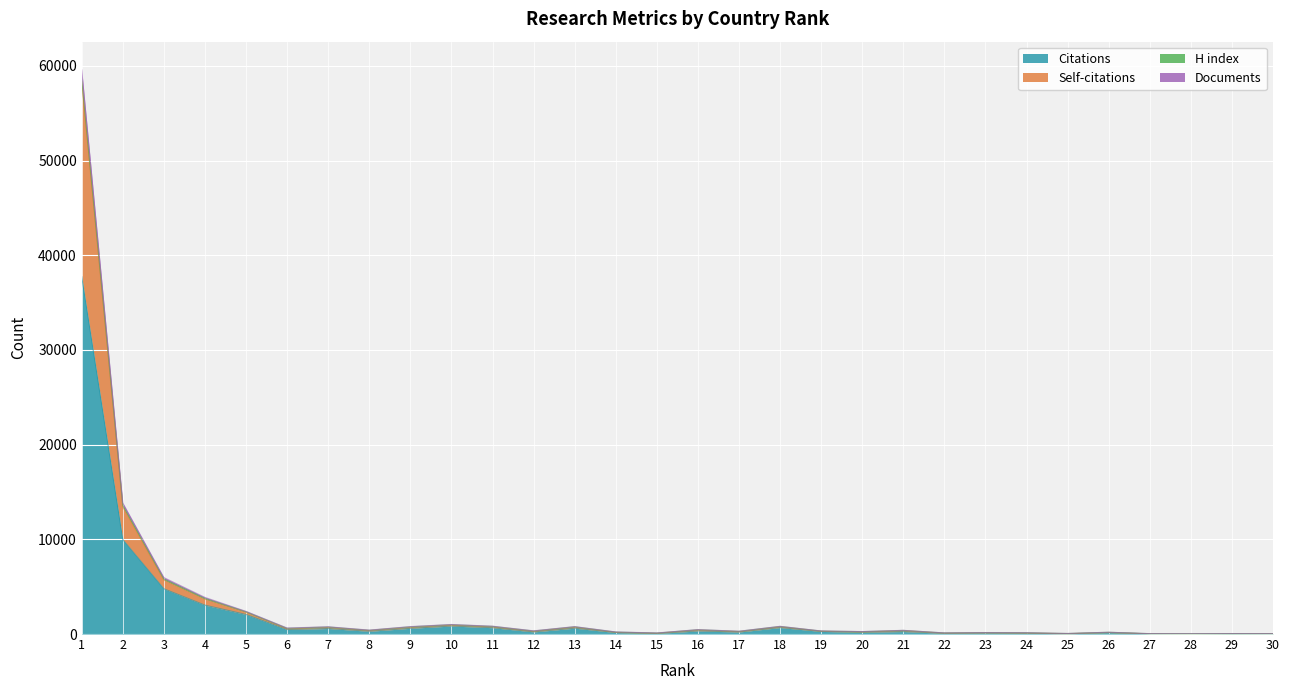

True or false: Self-citations and Documents cross at least once.

False